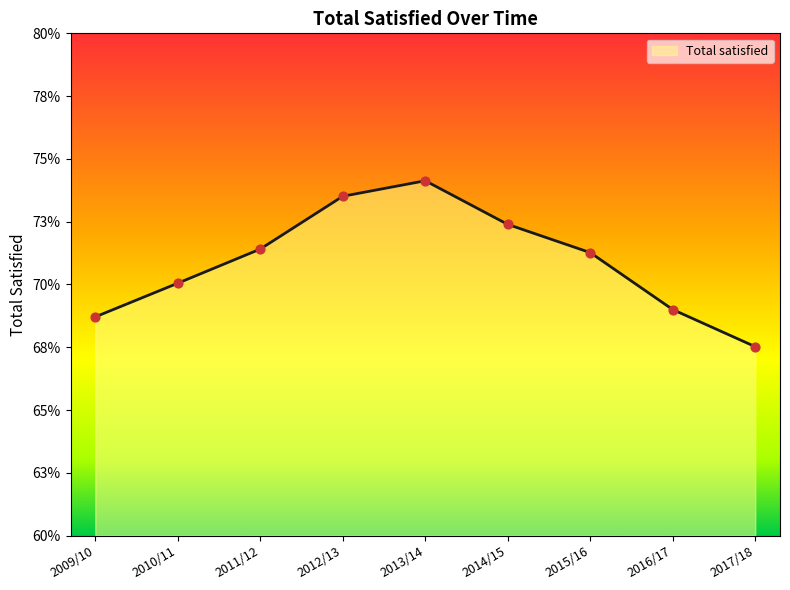

Which has a higher value, 2010/11 or 2014/15?

2014/15